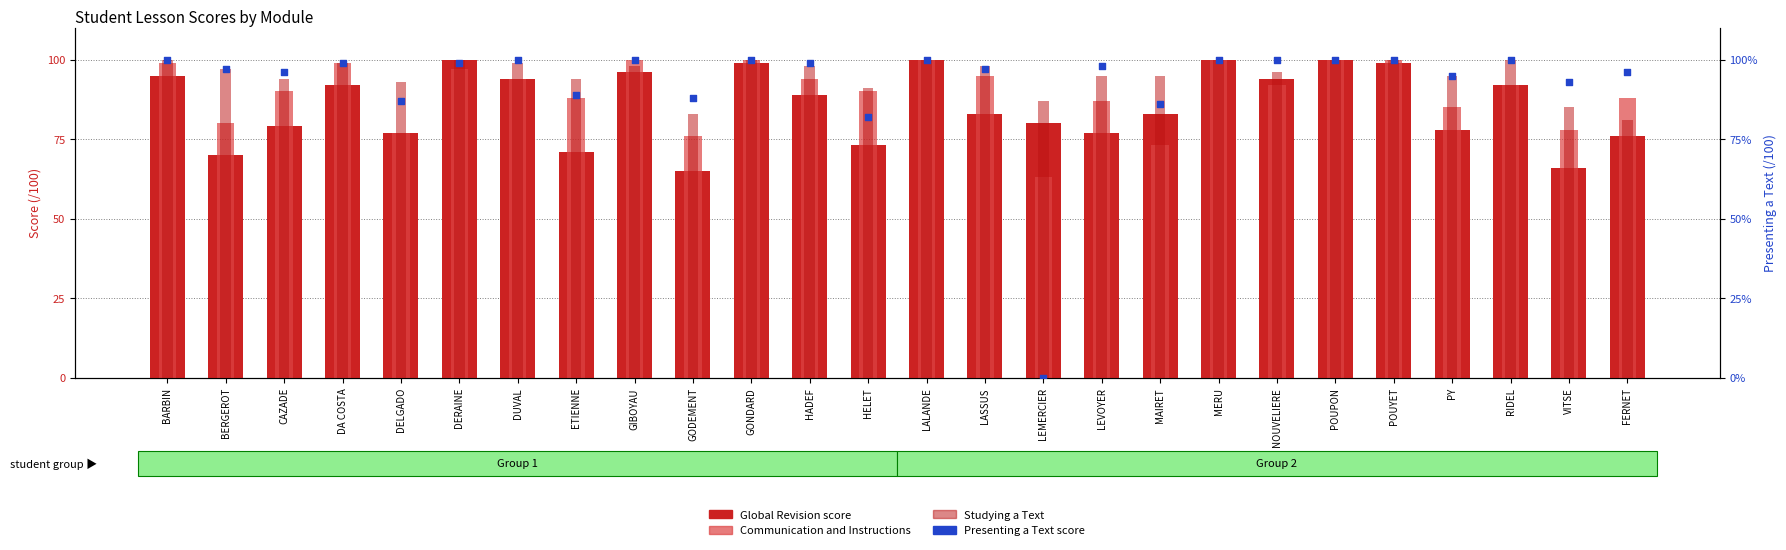

Is the value of Global Revision score at DA COSTA greater than the value of Communication and Instructions at FERNET?

Yes